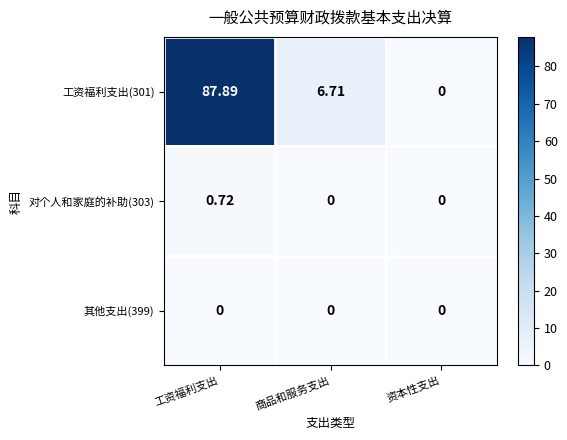

Is the value of 工资福利支出(301) at 资本性支出 greater than the value of 对个人和家庭的补助(303) at 工资福利支出?

No